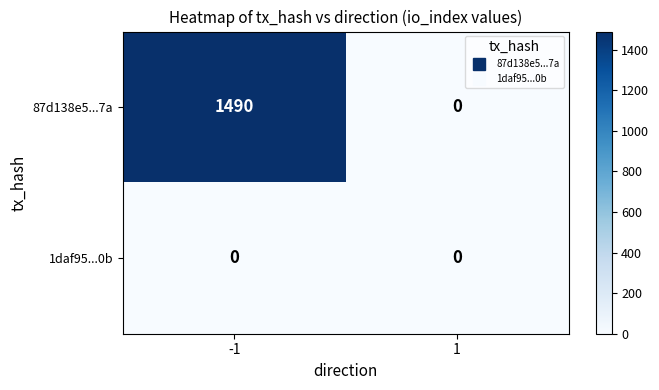

Reading left to right, list all the values displayed in this chart.

87d138e5...7a: 1490	0
1daf95...0b: 0	0